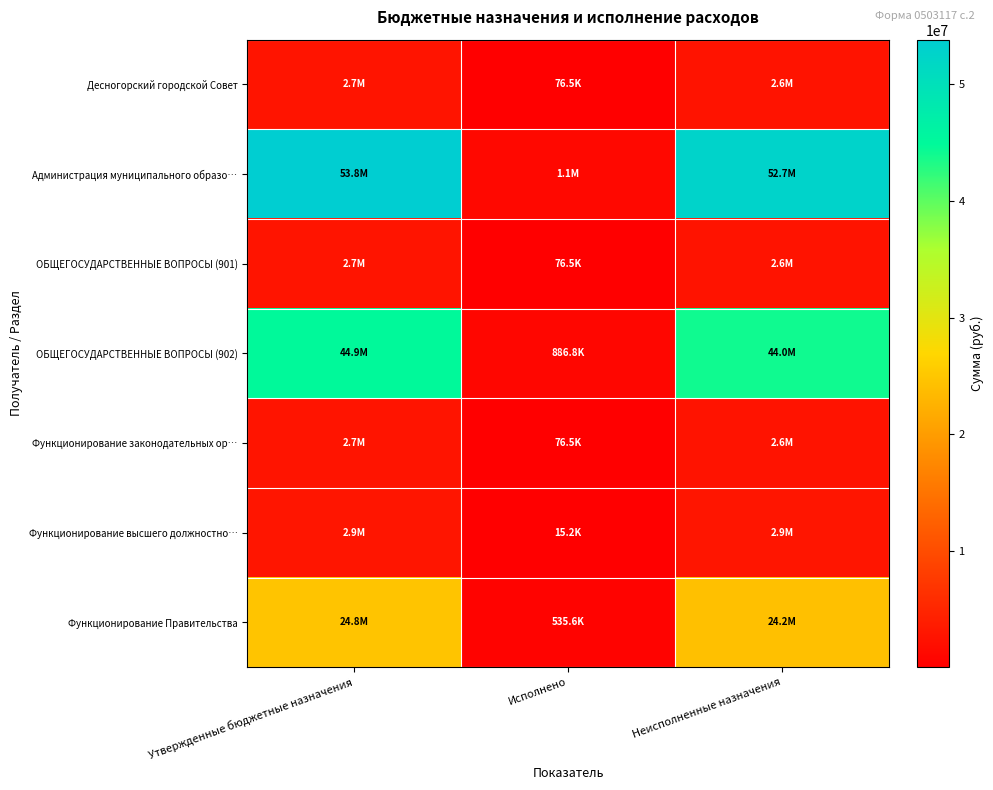

Reading right to left, transcribe all the data shown in this chart.

Десногорский городской Совет: Неисполненные назначения=2611394.4	Исполнено=76538.6	Утвержденные бюджетные назначения=2687933.0
Администрация муниципального образо…: Неисполненные назначения=52743324.3	Исполнено=1101371.1	Утвержденные бюджетные назначения=53844695.5
ОБЩЕГОСУДАРСТВЕННЫЕ ВОПРОСЫ (901): Неисполненные назначения=2611394.4	Исполнено=76538.6	Утвержденные бюджетные назначения=2687933.0
ОБЩЕГОСУДАРСТВЕННЫЕ ВОПРОСЫ (902): Неисполненные назначения=43982813.7	Исполнено=886771.2	Утвержденные бюджетные назначения=44869584.9
Функционирование законодательных ор…: Неисполненные назначения=2611394.4	Исполнено=76538.6	Утвержденные бюджетные назначения=2687933.0
Функционирование высшего должностно…: Неисполненные назначения=2858286.1	Исполнено=15155.3	Утвержденные бюджетные назначения=2873441.4
Функционирование Правительства: Неисполненные назначения=24229112.8	Исполнено=535564.3	Утвержденные бюджетные назначения=24764677.1